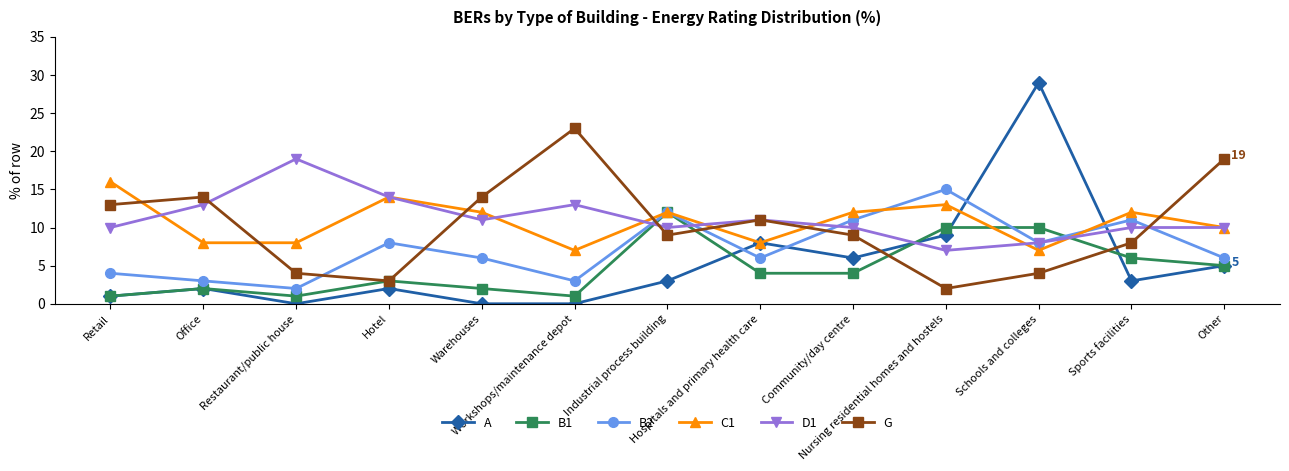

True or false: A has more than 1 points higher than both neighbors.

True